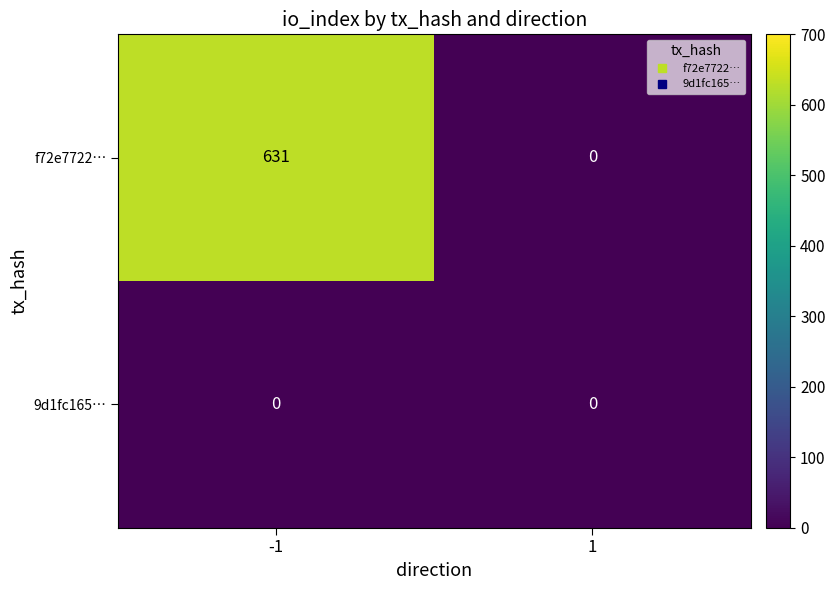

What is the approximate value of f72e7722… at -1, to the nearest 10?

630